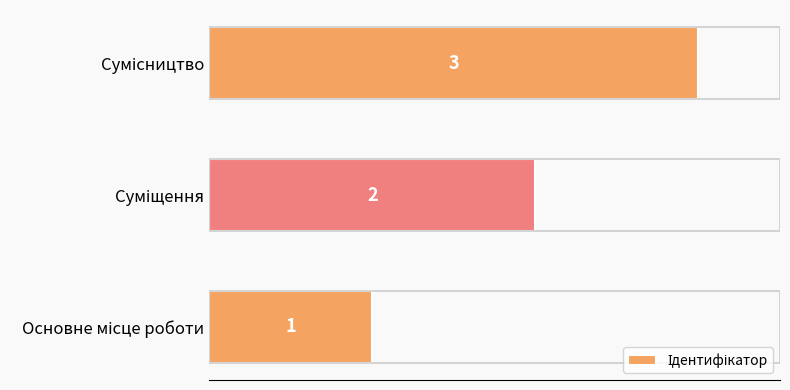

Count the values in the range 1 to 3.

3